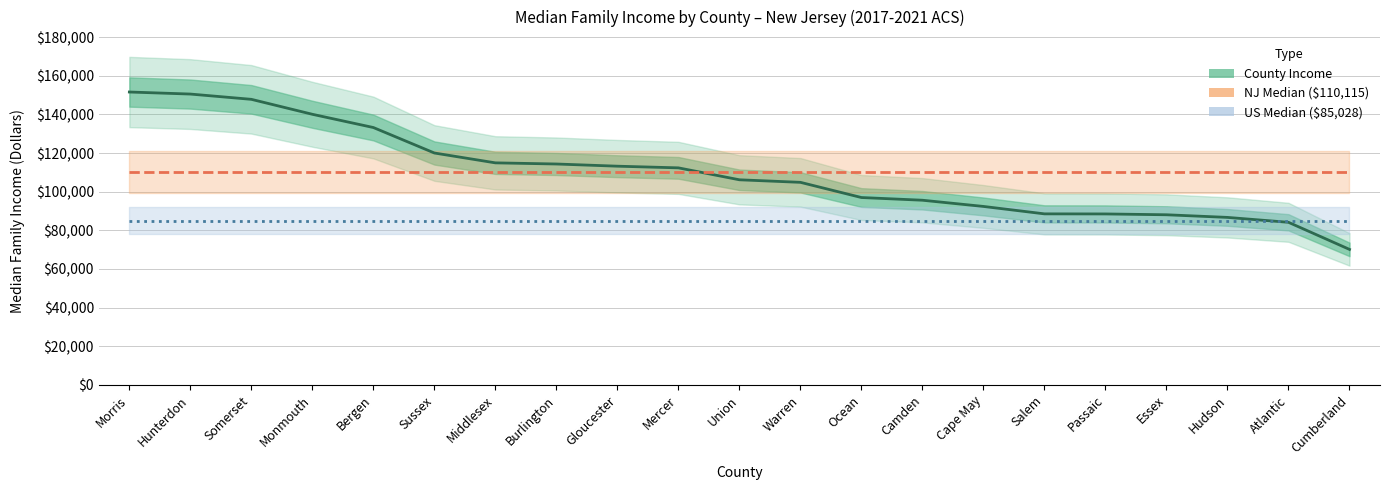

What is the label of the 6th point from the left?

Sussex